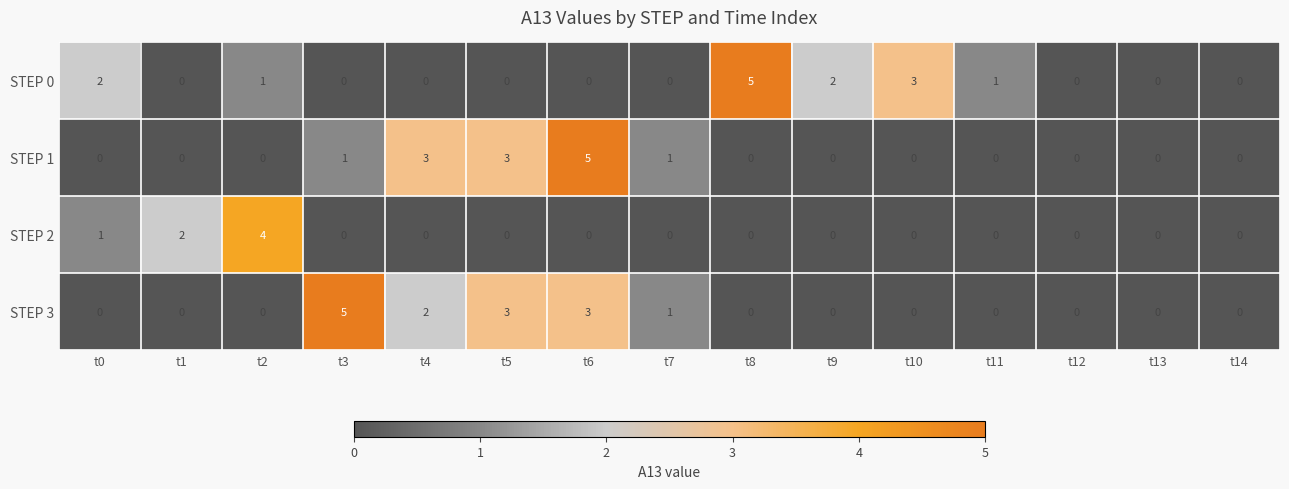

Count the STEP 2 values in the range 0 to 1.

13